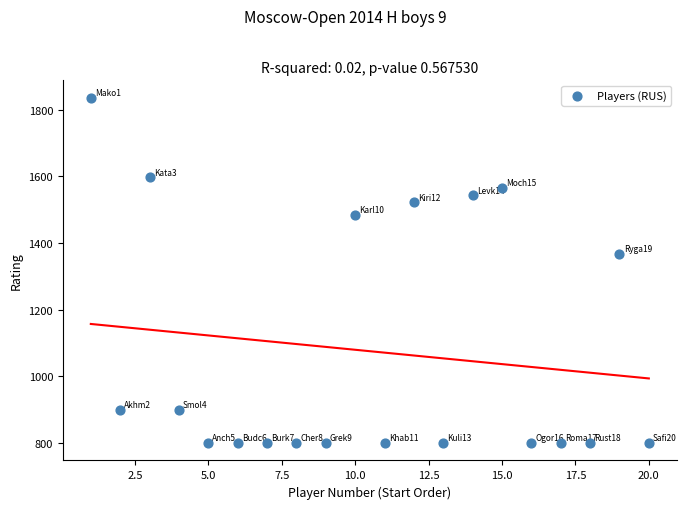

What is the range of X values (max minus min)?

19